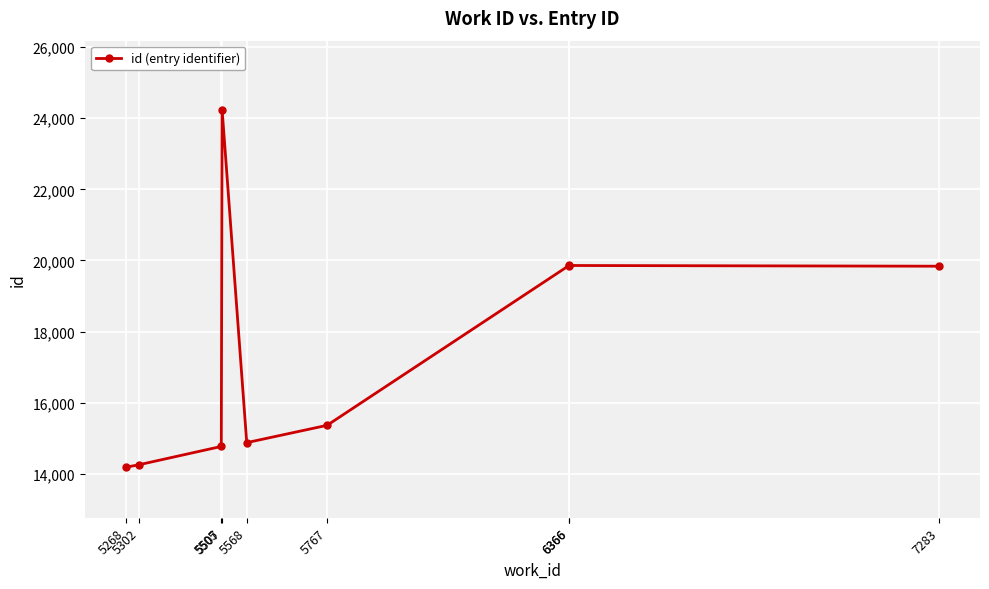

Which label corresponds to the largest value in the chart?

5507